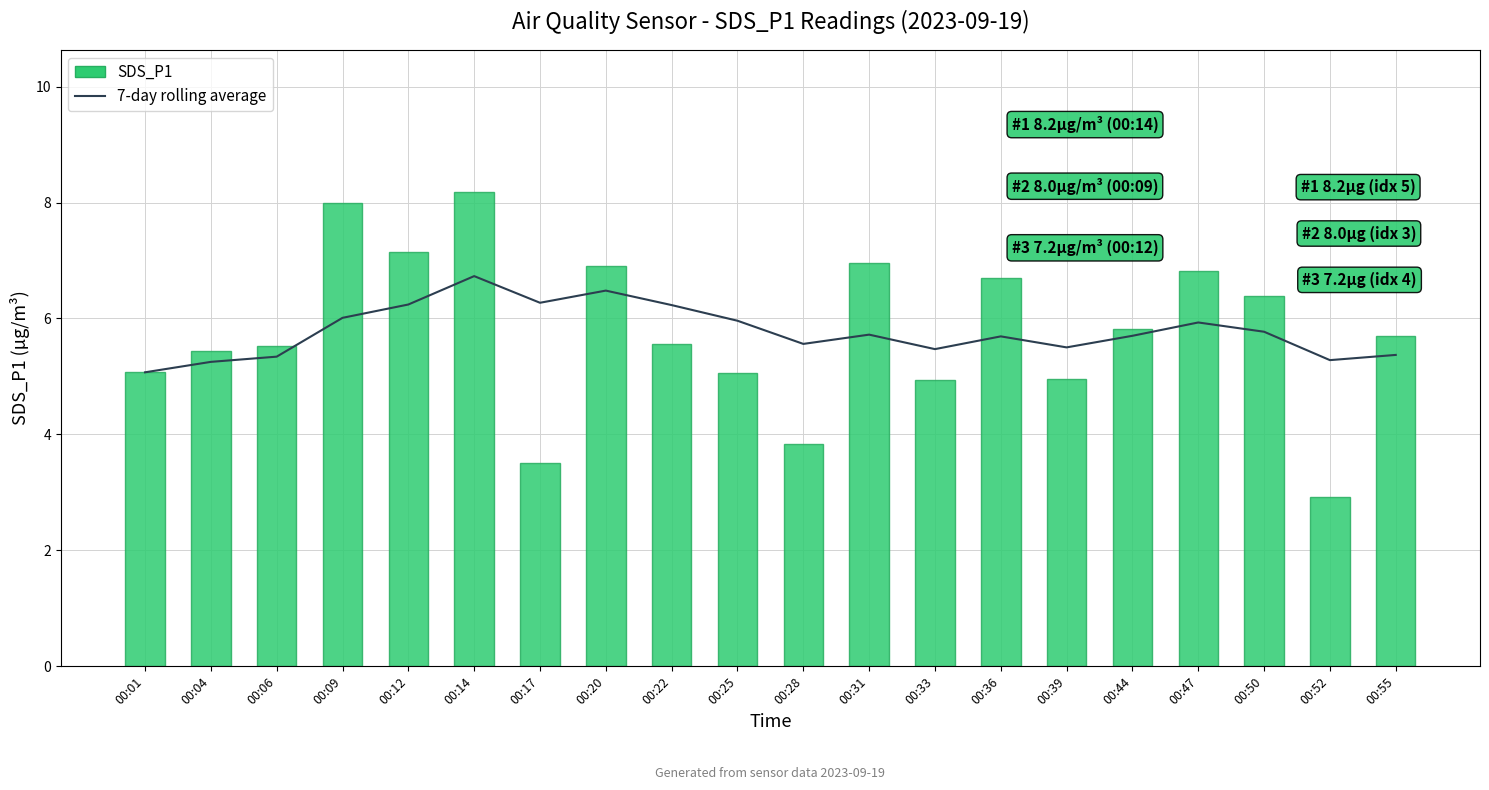

What is the difference between the maximum and second lowest values in the 7-day rolling average series?

1.5